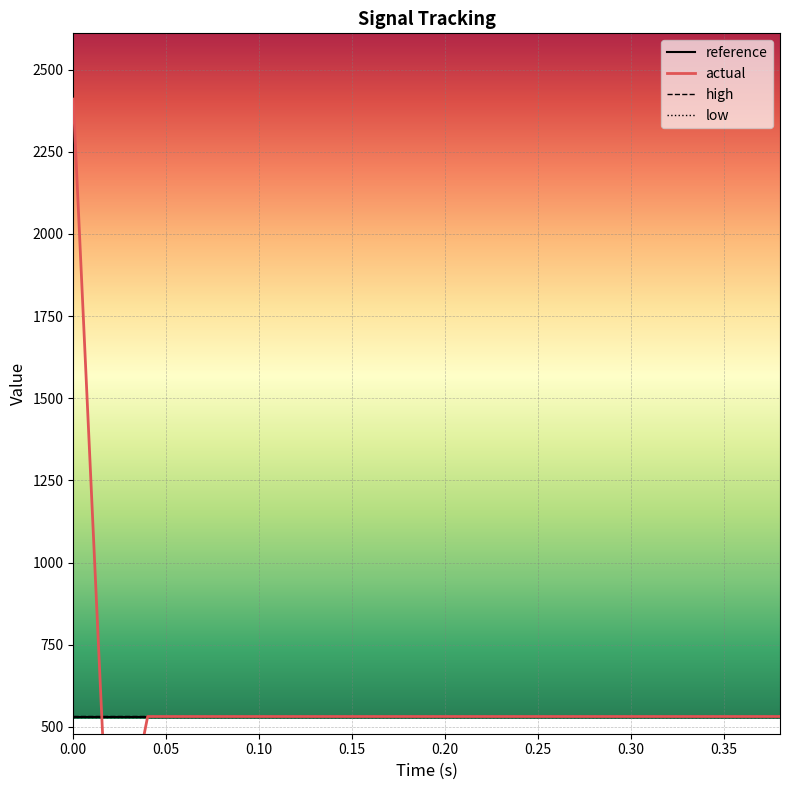

Reading right to left, list all the values displayed in this chart.

reference: 531.5	531.5	531.5	531.5	531.5	531.5	531.5	531.5	531.5	531.5	531.5	531.5	531.5	531.5	531.5	531.5	531.5	531.5	531.5	531.5
actual: 531.5	531.5	531.5	531.5	531.5	531.5	531.5	531.5	531.5	531.5	531.5	531.5	531.5	531.5	531.5	531.5	531.5	531.5	-42.2	2410.3
high: 533.9	533.9	533.9	533.9	533.9	533.9	533.9	533.9	533.9	533.9	533.9	533.9	533.9	533.9	533.9	533.9	533.9	533.9	533.9	533.9
low: 529.1	529.1	529.1	529.1	529.1	529.1	529.1	529.1	529.1	529.1	529.1	529.1	529.1	529.1	529.1	529.1	529.1	529.1	529.1	529.1